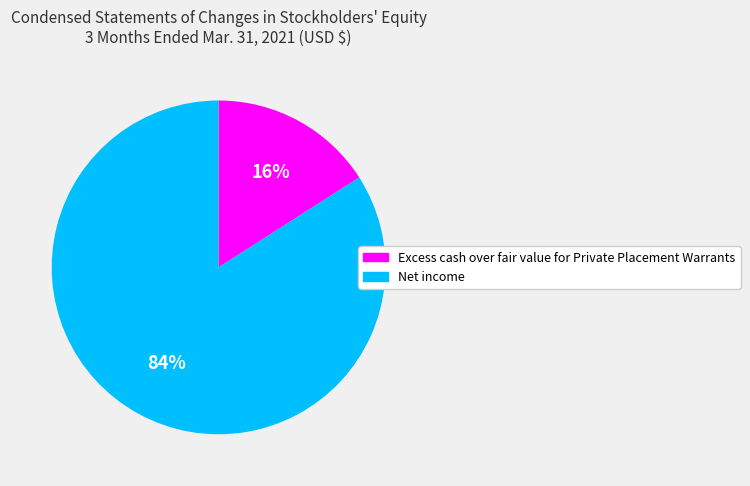

To the nearest percent, what portion does Excess cash over fair value for Private Placement Warrants represent?

16%